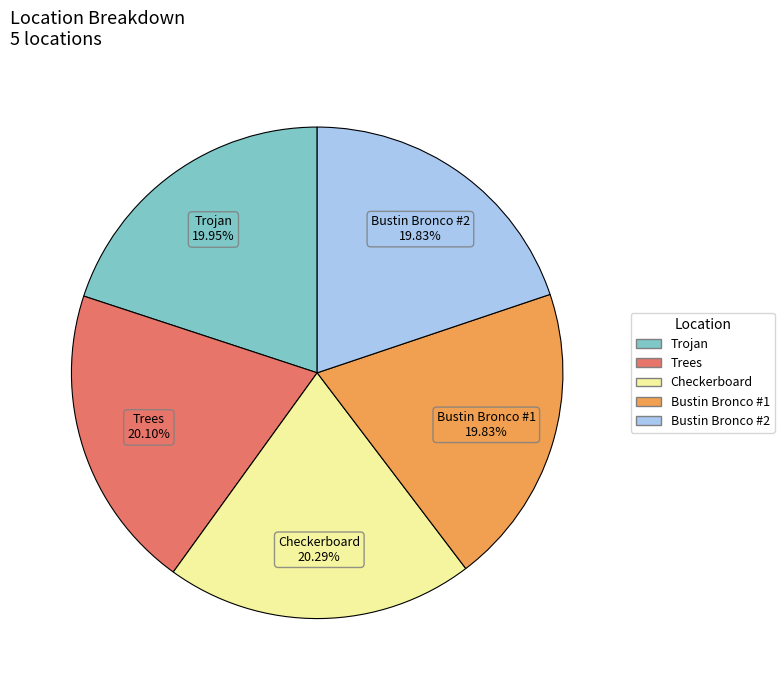

To the nearest percent, what is the average slice percentage?

20%